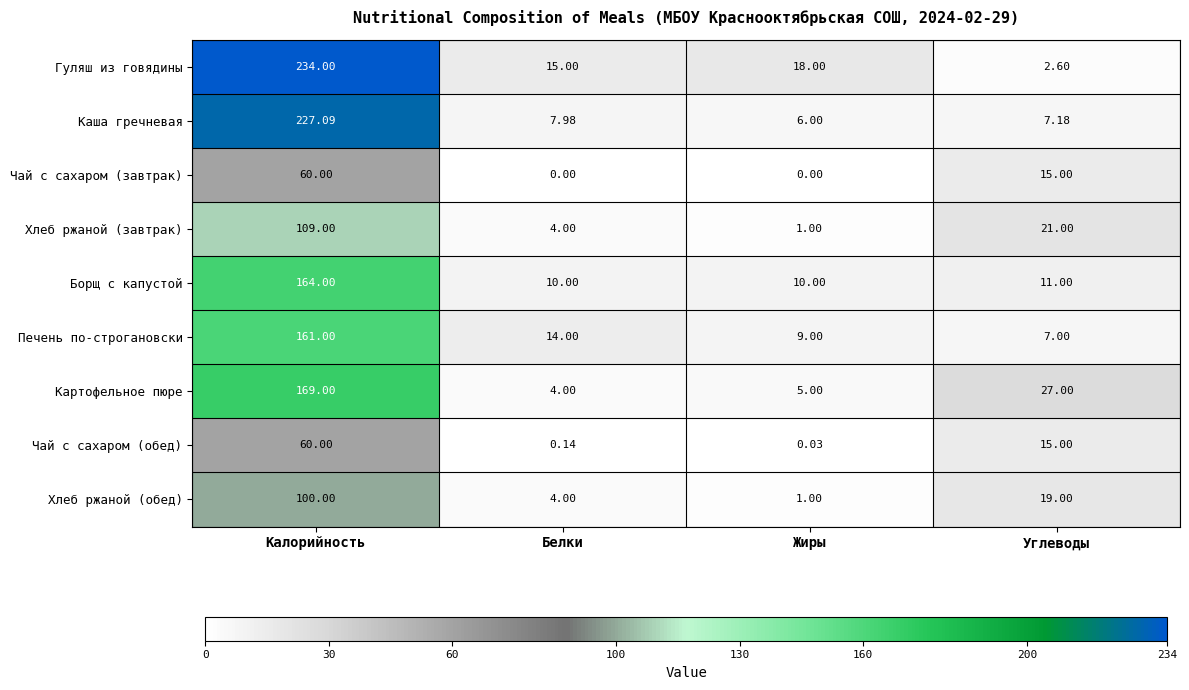

At which label does Печень по-строгановски first exceed 14?

Калорийность